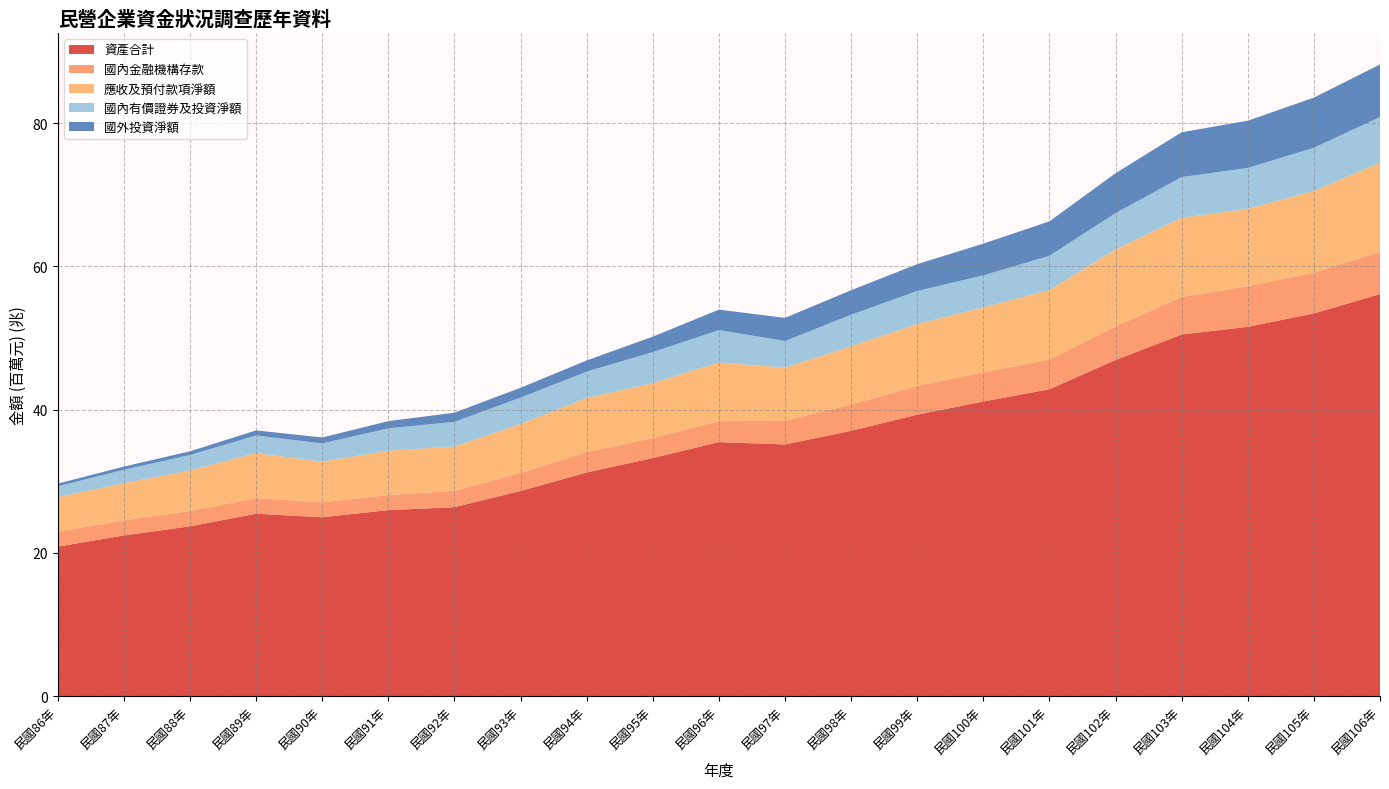

The 資產合計 series shows 20.9 at 民國86年. True or false?

True